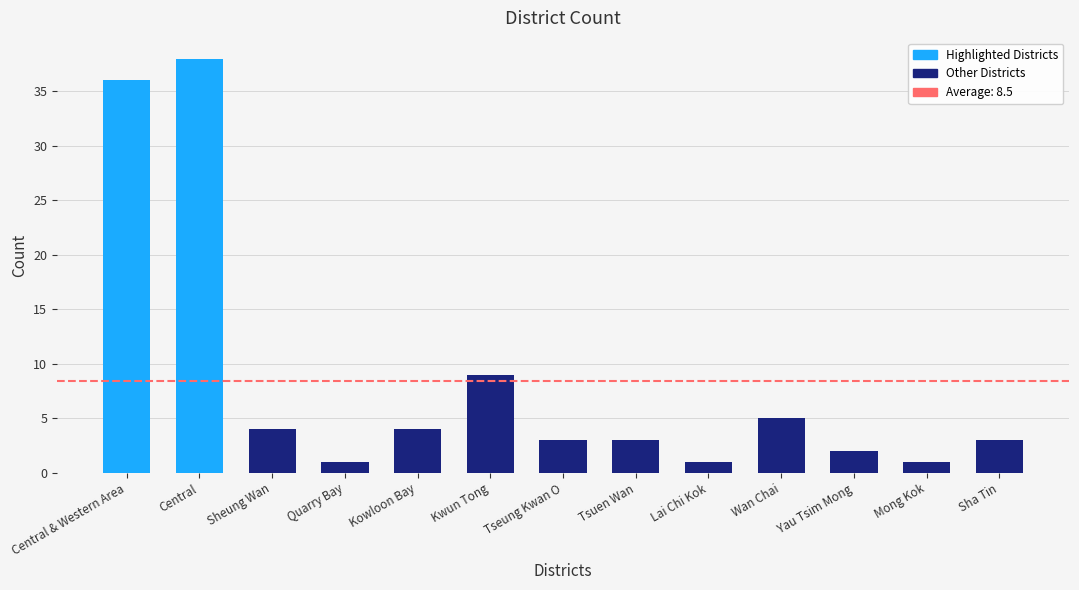

What is the label of the 2nd bar from the right?

Mong Kok